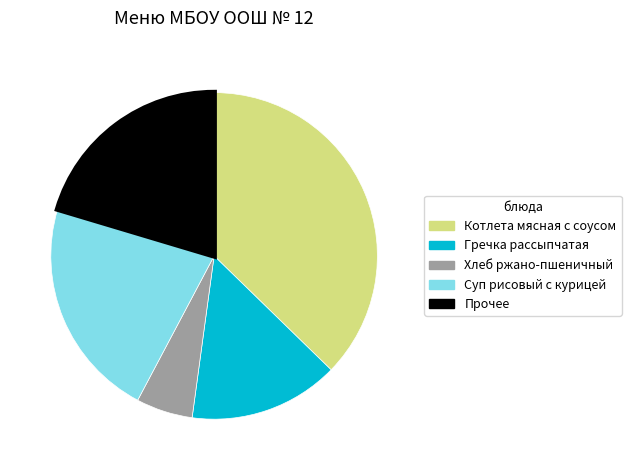

Is there a majority slice in this chart?

No